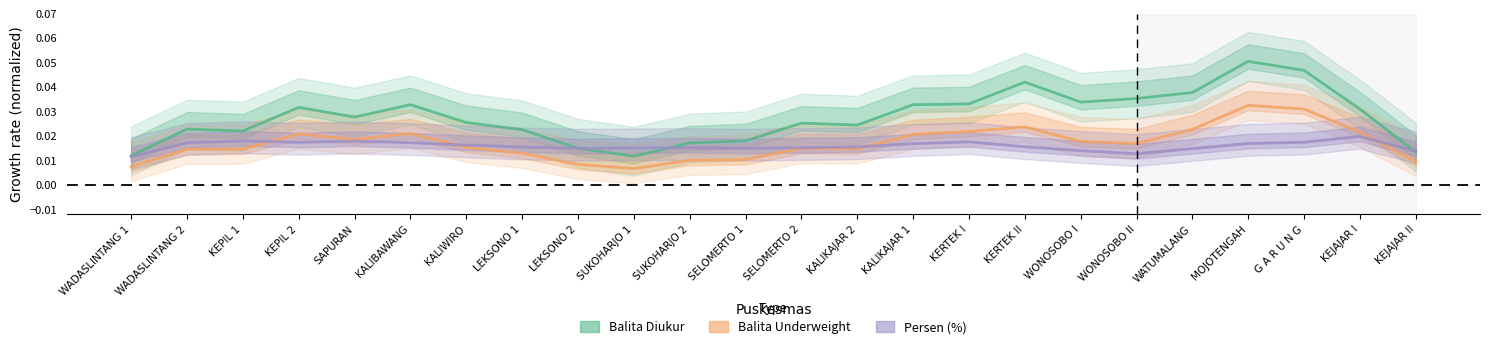

At which category is the sum across all series the highest?

MOJOTENGAH